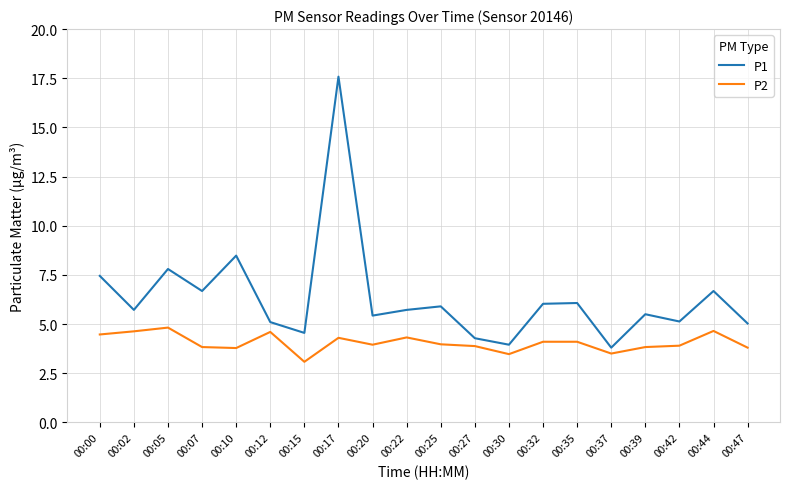

Where does the P1 series first go above 5?

00:00